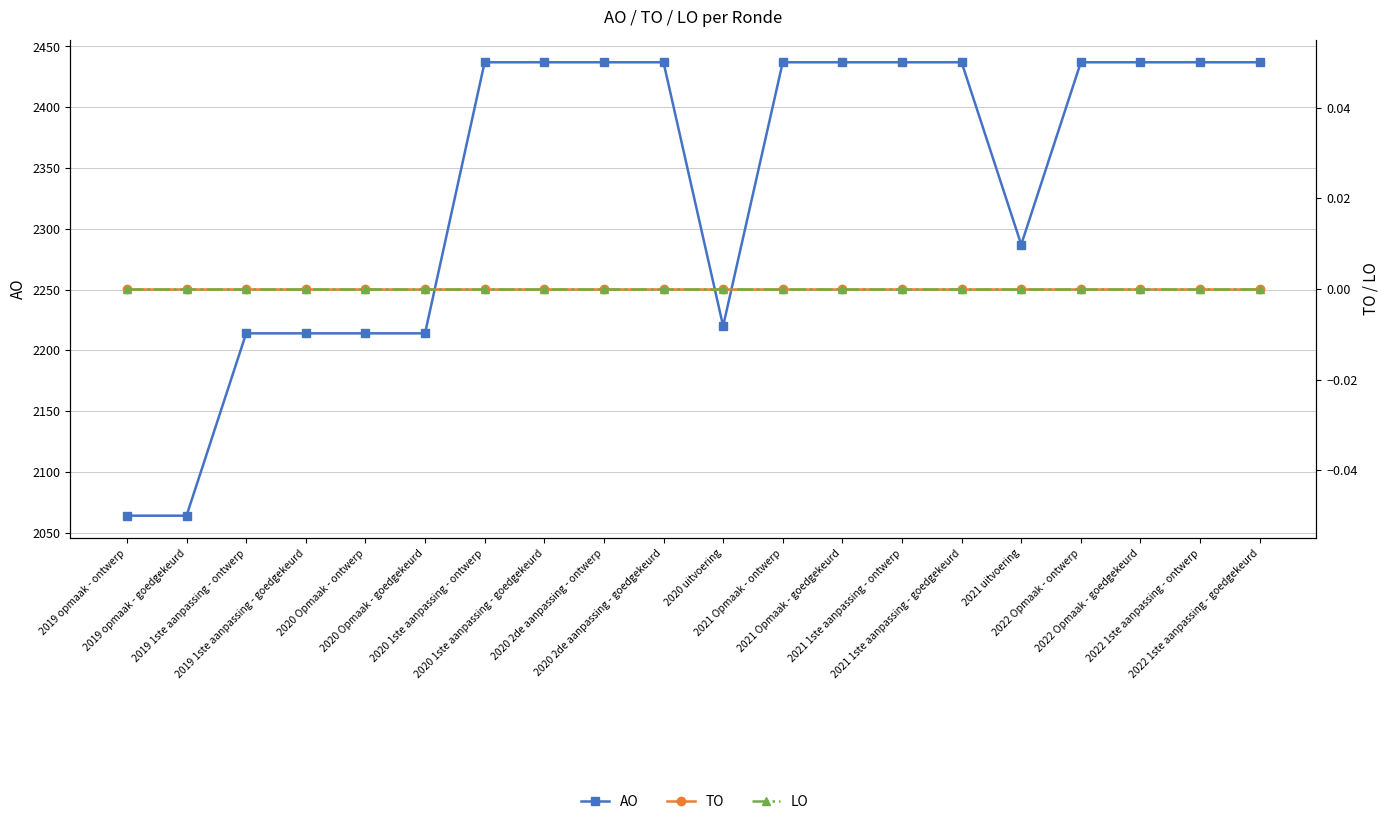

What is the difference between the maximum and minimum values in the AO series?

373